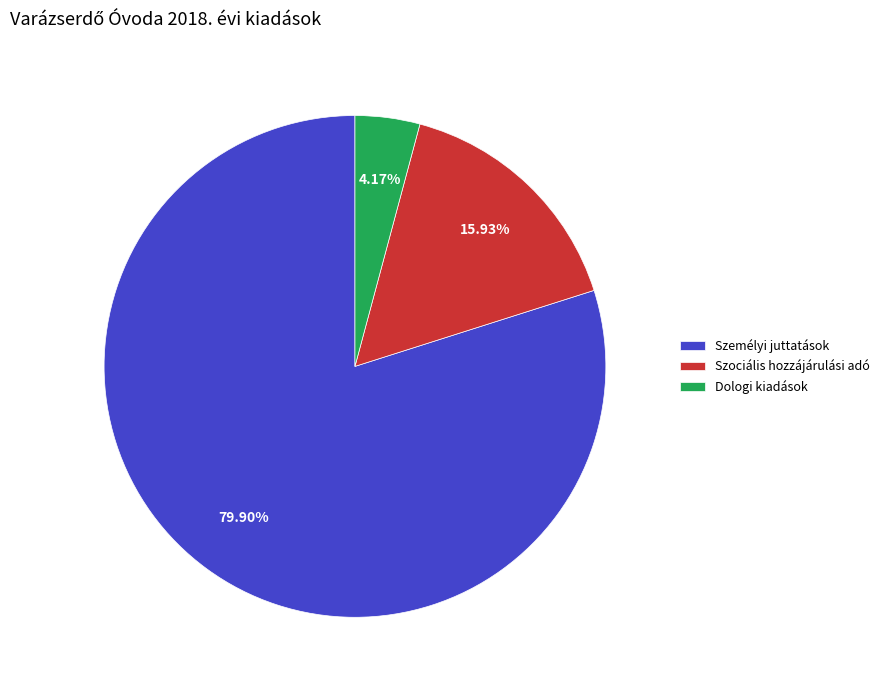

Do Dologi kiadások and Szociális hozzájárulási adó together represent more than half of the pie?

No